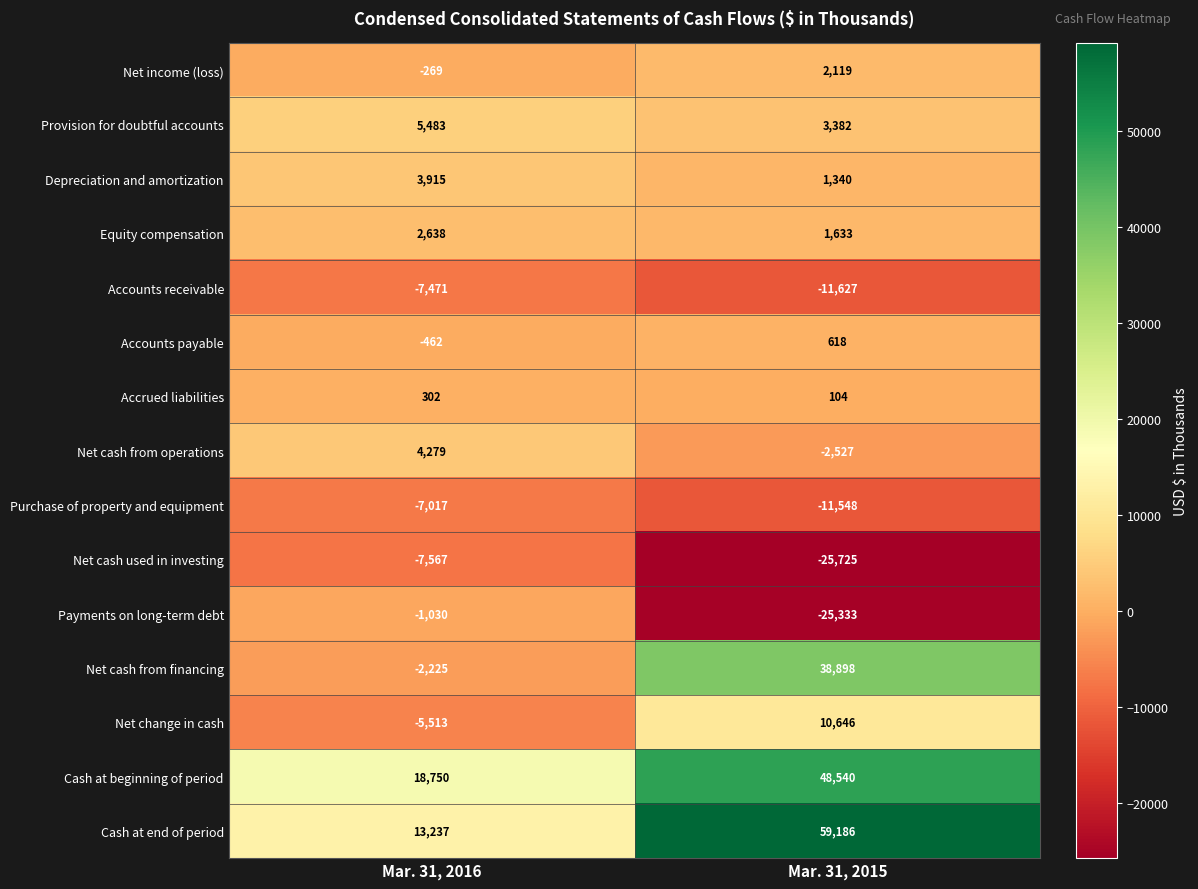

Is the value of Payments on long-term debt at Mar. 31, 2016 greater than the value of Cash at end of period at Mar. 31, 2016?

No